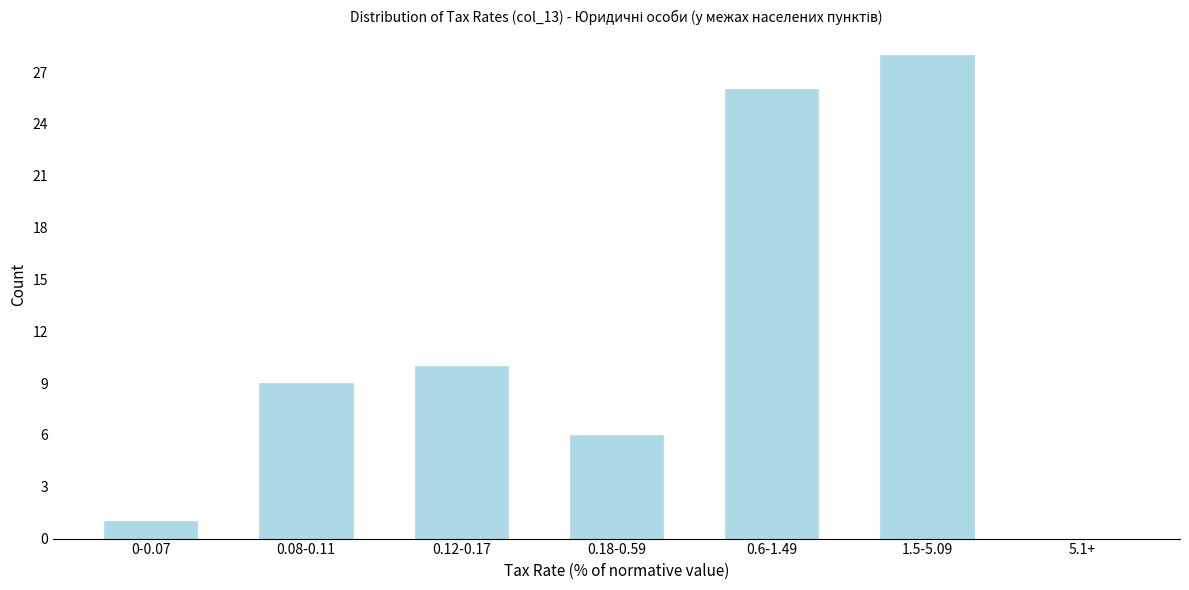

Reading right to left, extract all data points from this chart.

5.1+=0	1.5-5.09=28	0.6-1.49=26	0.18-0.59=6	0.12-0.17=10	0.08-0.11=9	0-0.07=1